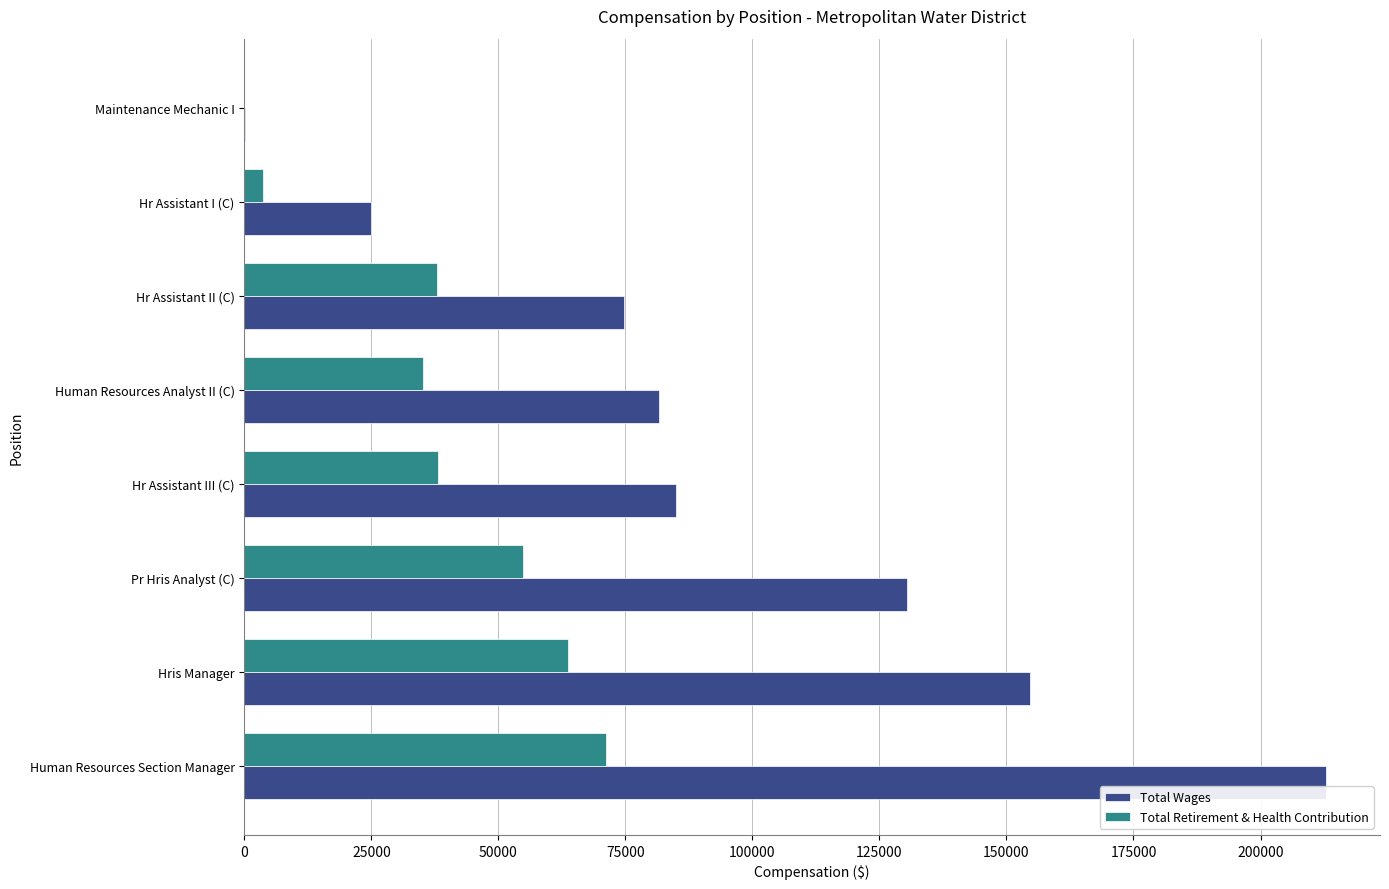

At which category is the sum across all series the highest?

Human Resources Section Manager